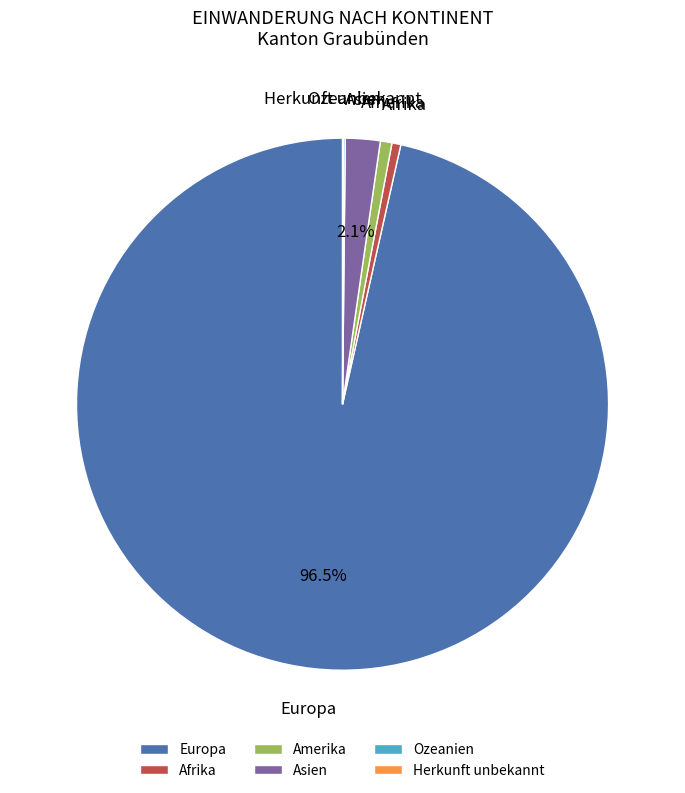

Which category has the biggest portion of the pie?

Europa